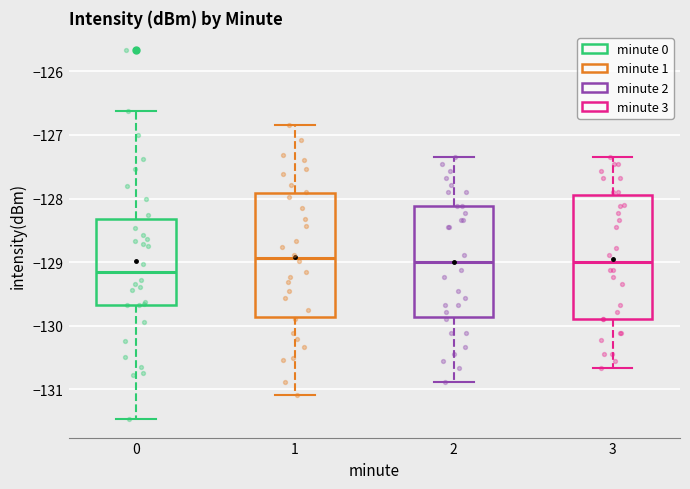

Reading left to right, read every box against the y-axis: the position of its median line, the range the box covers, and the ends of its whiskers. The values are not printed on the chart, so give them approximately, as read against the axis.

0: median -129.2, box -129.7 to -128.3, whiskers -131.5 to -126.6
1: median -128.9, box -129.9 to -127.9, whiskers -131.1 to -126.8
2: median -129.0, box -129.9 to -128.1, whiskers -130.9 to -127.3
3: median -129.0, box -129.9 to -127.9, whiskers -130.7 to -127.3